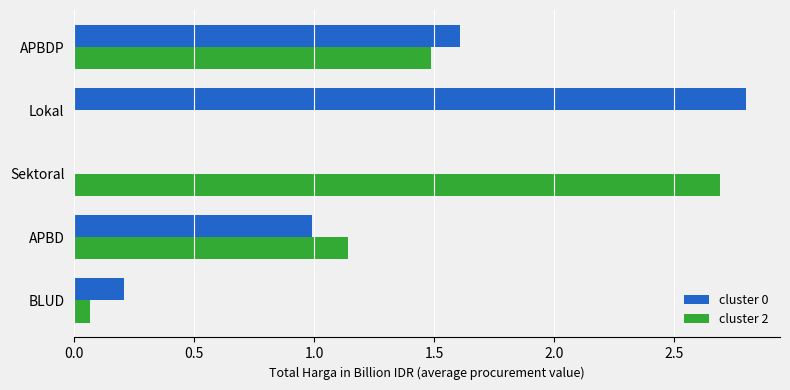

What is the sum of all cluster 0 values?

5.6